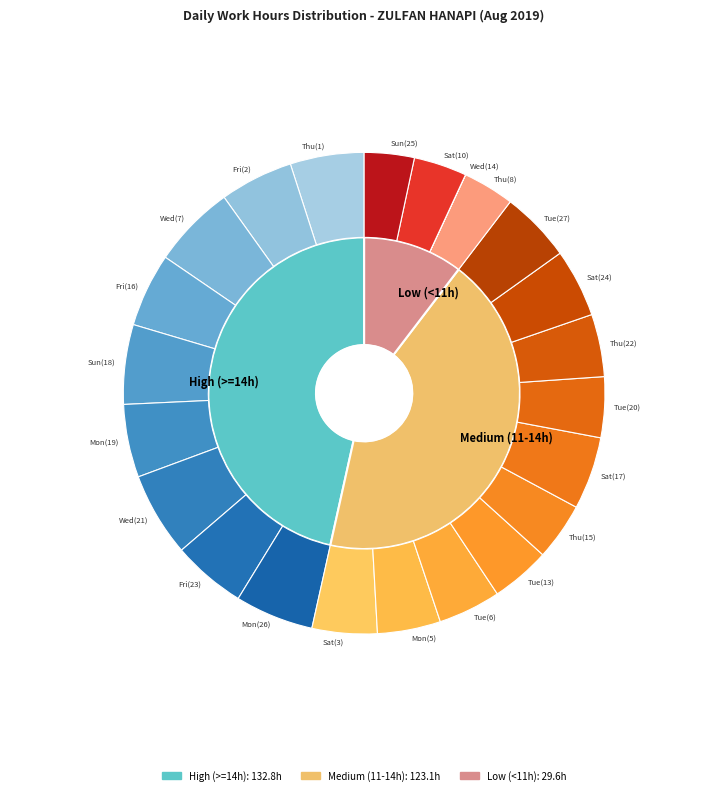

What portion of the pie excludes Fri(16)?

95.1%